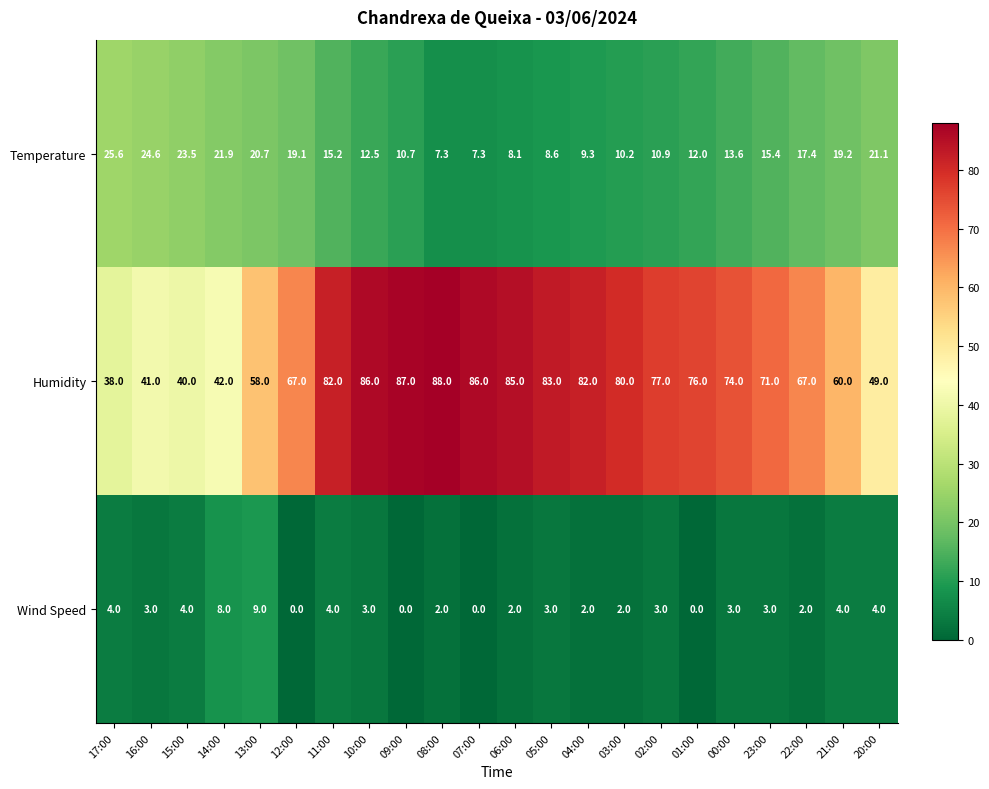

What is the difference between the maximum and minimum values in the Temperature series?

18.3